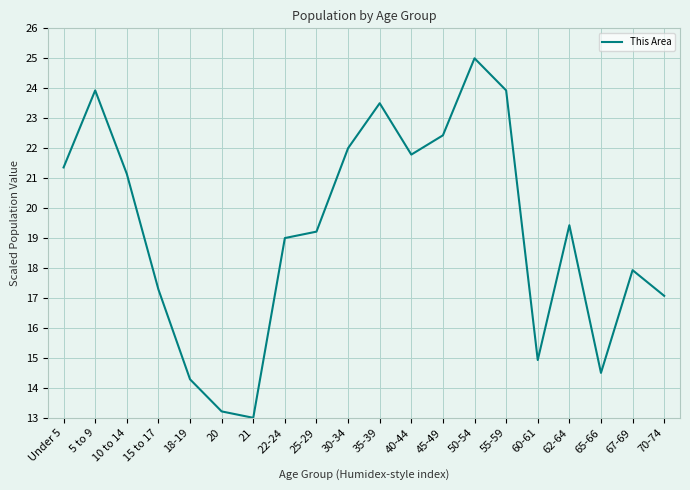

Reading left to right, extract all data points from this chart.

21.4	23.9	21.1	17.3	14.3	13.2	13.0	19.0	19.2	22.0	23.5	21.8	22.4	25.0	23.9	14.9	19.4	14.5	17.9	17.1